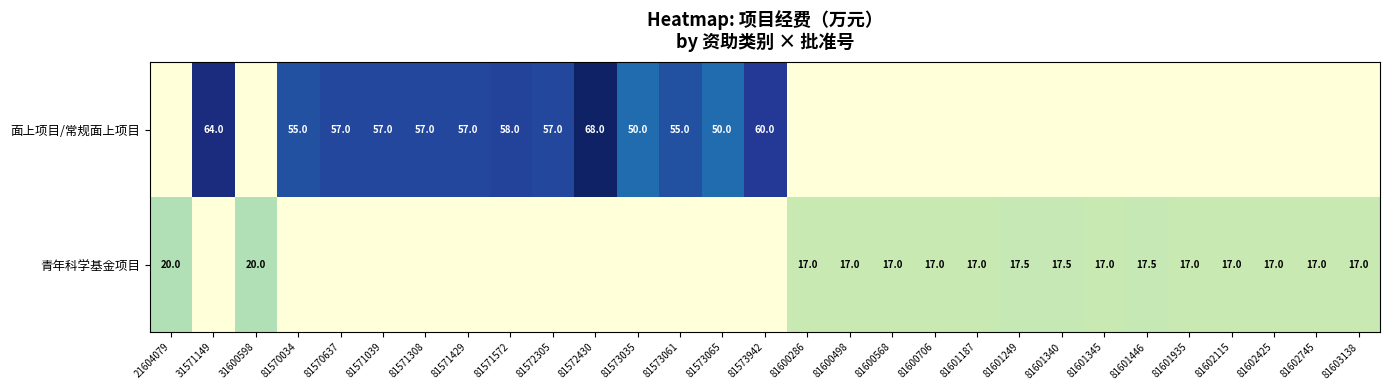

True or false: 青年科学基金项目 has a value of 17.0 at 81600706.

True